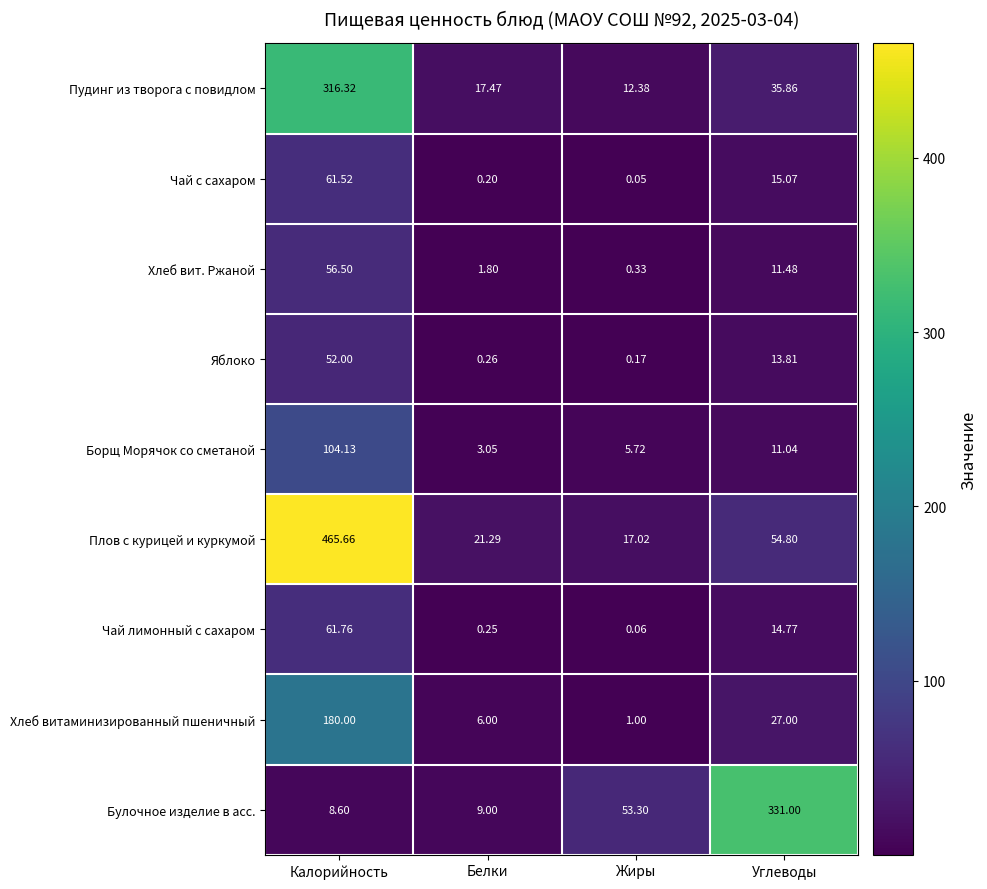

Which category has the lowest value across all series?

Жиры